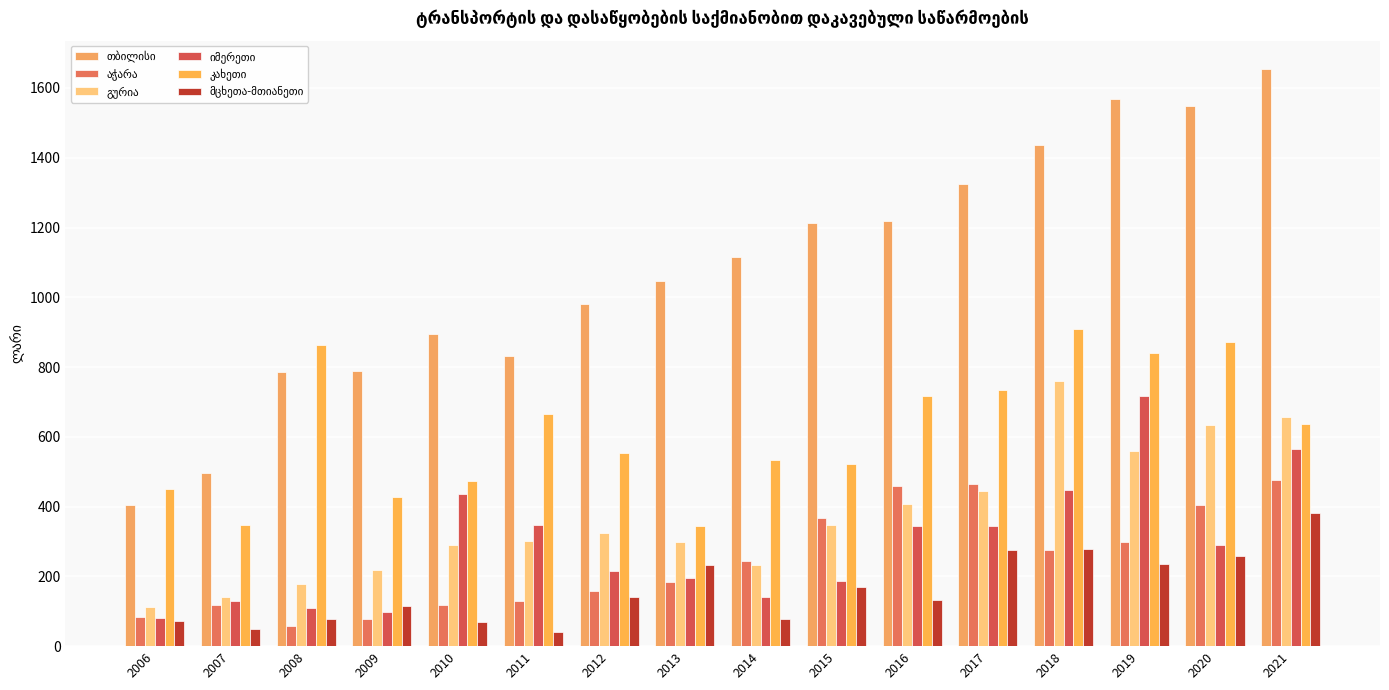

True or false: კახეთი has a value of 235.6 at 2013.

False